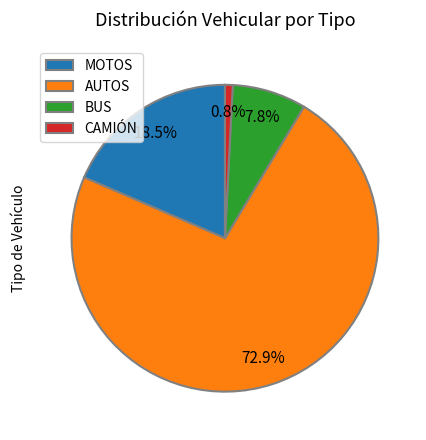

Is AUTOS the majority of the pie?

Yes